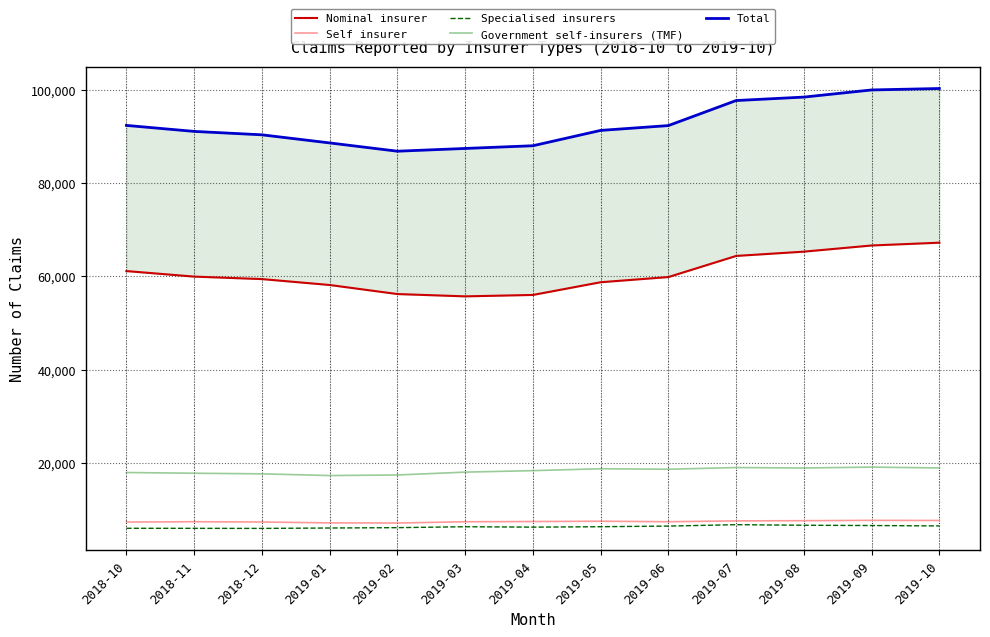

What is the label of the 10th point from the left?

2019-07